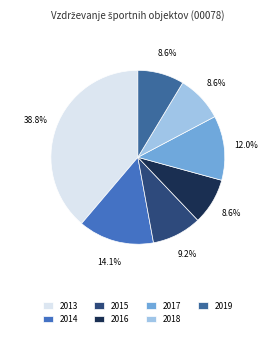

Count the number of slices in the pie.

7